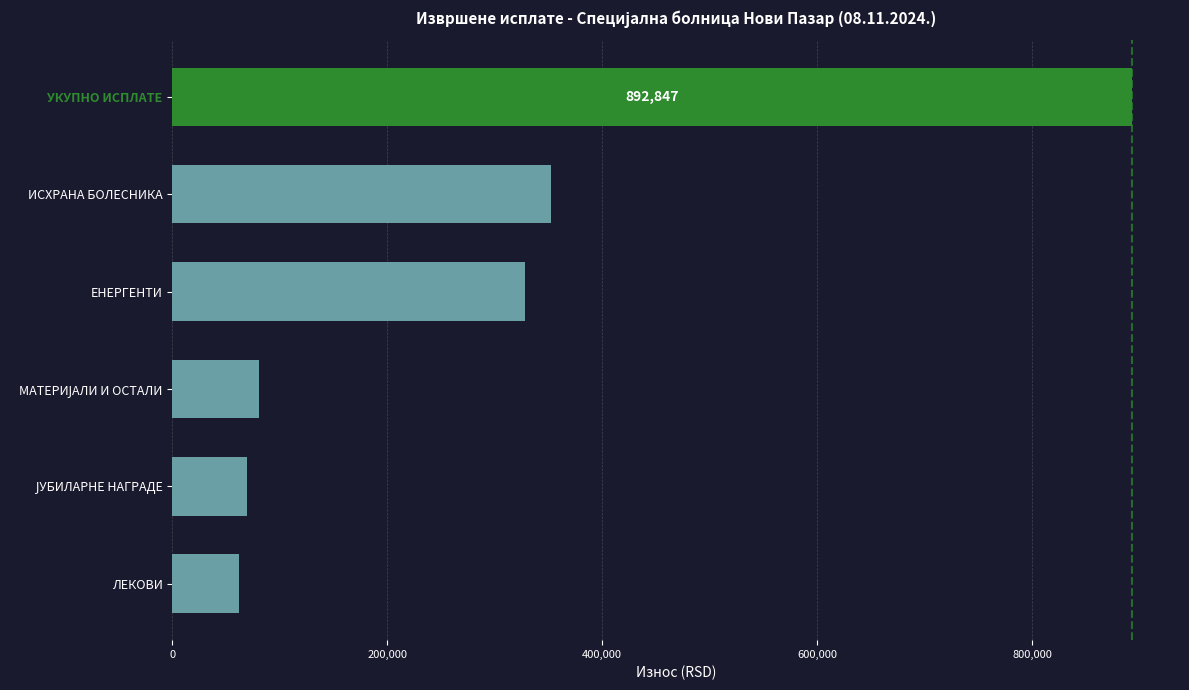

Which has a higher value, ЕНЕРГЕНТИ or УКУПНО ИСПЛАТЕ?

УКУПНО ИСПЛАТЕ